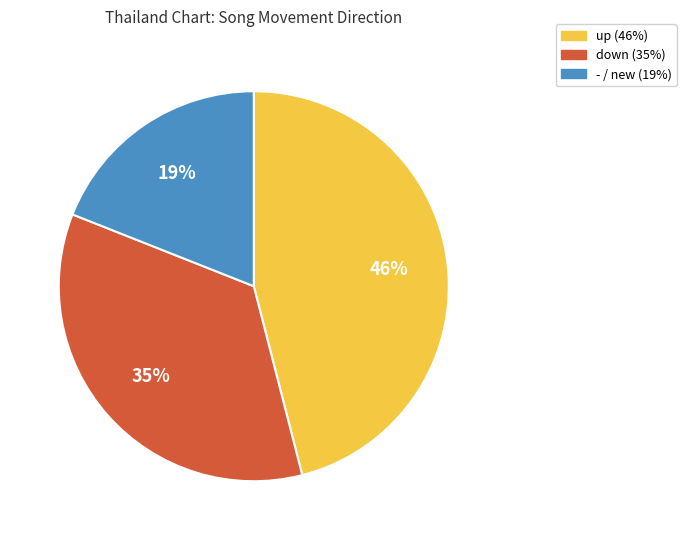

Does any single category account for the majority?

No